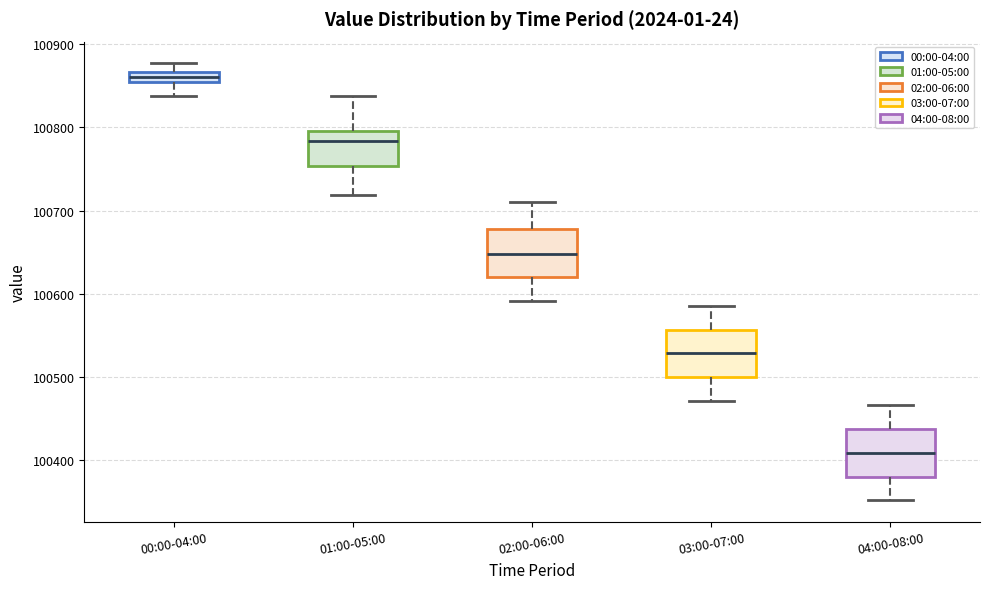

Where is the lower edge of the box for 02:00-06:00 on the y-axis? The values are not printed on the chart, so give them approximately, as read against the axis.

100620